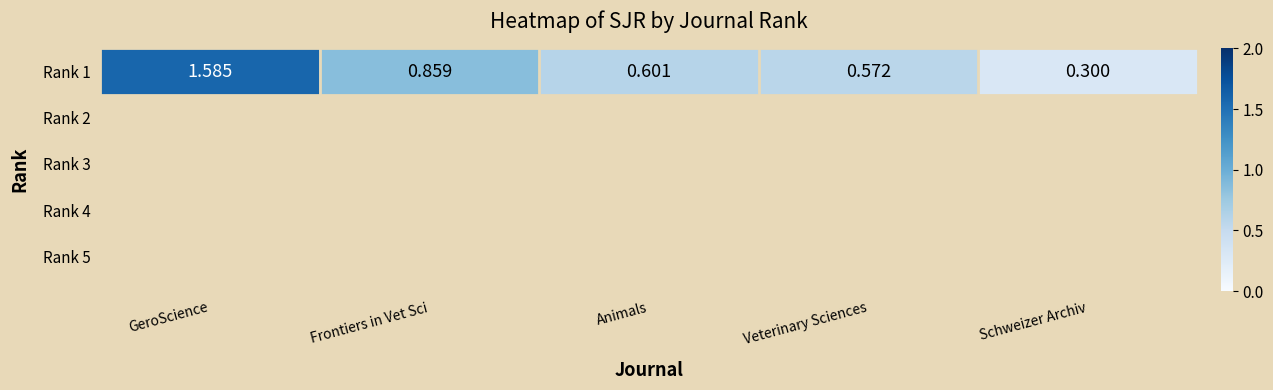

Is it true that the value at Animals is 1.0?

False